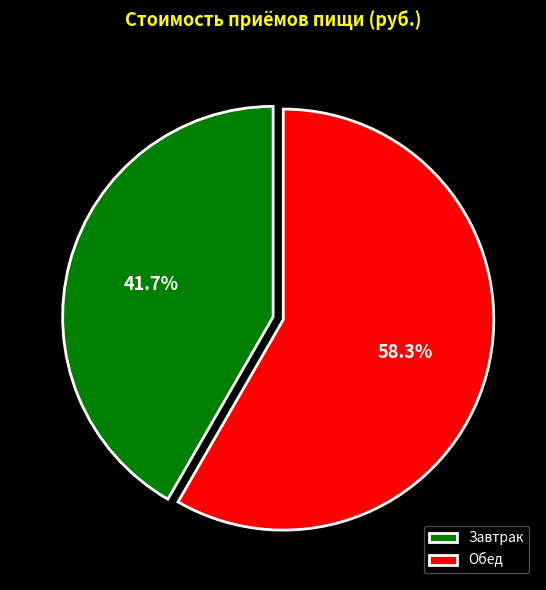

Combined, what portion of the pie is Обед and Завтрак?

100.0%